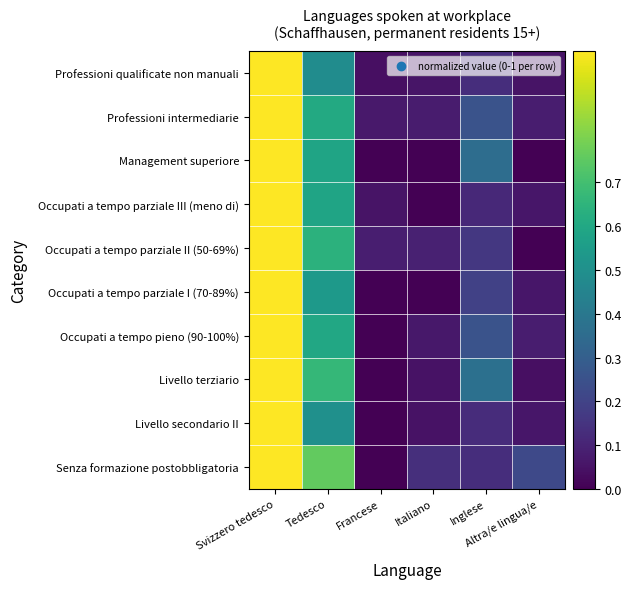

Reading left to right, list all the values displayed in this chart.

Senza formazione postobbligatoria: Svizzero tedesco=1.0	Tedesco=0.8	Francese=0.0	Italiano=0.1	Inglese=0.1	Altra/e lingua/e=0.2
Livello secondario II: Svizzero tedesco=1.0	Tedesco=0.5	Francese=0.0	Italiano=0.0	Inglese=0.1	Altra/e lingua/e=0.1
Livello terziario: Svizzero tedesco=1.0	Tedesco=0.7	Francese=0.0	Italiano=0.0	Inglese=0.4	Altra/e lingua/e=0.0
Occupati a tempo pieno (90-100%): Svizzero tedesco=1.0	Tedesco=0.6	Francese=0.0	Italiano=0.1	Inglese=0.3	Altra/e lingua/e=0.1
Occupati a tempo parziale I (70-89%): Svizzero tedesco=1.0	Tedesco=0.5	Francese=0.0	Italiano=0.0	Inglese=0.2	Altra/e lingua/e=0.1
Occupati a tempo parziale II (50-69%): Svizzero tedesco=1.0	Tedesco=0.6	Francese=0.1	Italiano=0.1	Inglese=0.2	Altra/e lingua/e=0.0
Occupati a tempo parziale III (meno di): Svizzero tedesco=1.0	Tedesco=0.6	Francese=0.1	Italiano=0.0	Inglese=0.1	Altra/e lingua/e=0.1
Management superiore: Svizzero tedesco=1.0	Tedesco=0.6	Francese=0.0	Italiano=0.0	Inglese=0.4	Altra/e lingua/e=0.0
Professioni intermediarie: Svizzero tedesco=1.0	Tedesco=0.6	Francese=0.1	Italiano=0.1	Inglese=0.3	Altra/e lingua/e=0.1
Professioni qualificate non manuali: Svizzero tedesco=1.0	Tedesco=0.5	Francese=0.0	Italiano=0.1	Inglese=0.1	Altra/e lingua/e=0.1